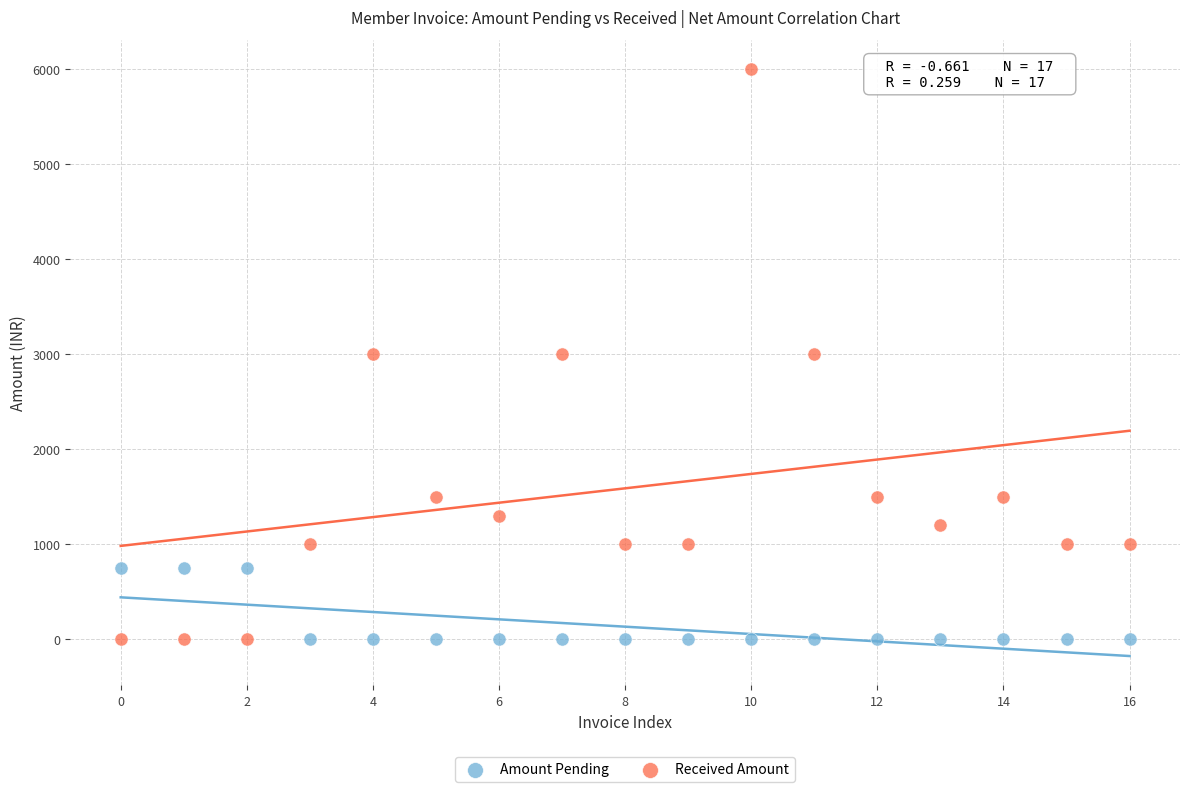

Which series has the largest Y range (max minus min)?

Received Amount